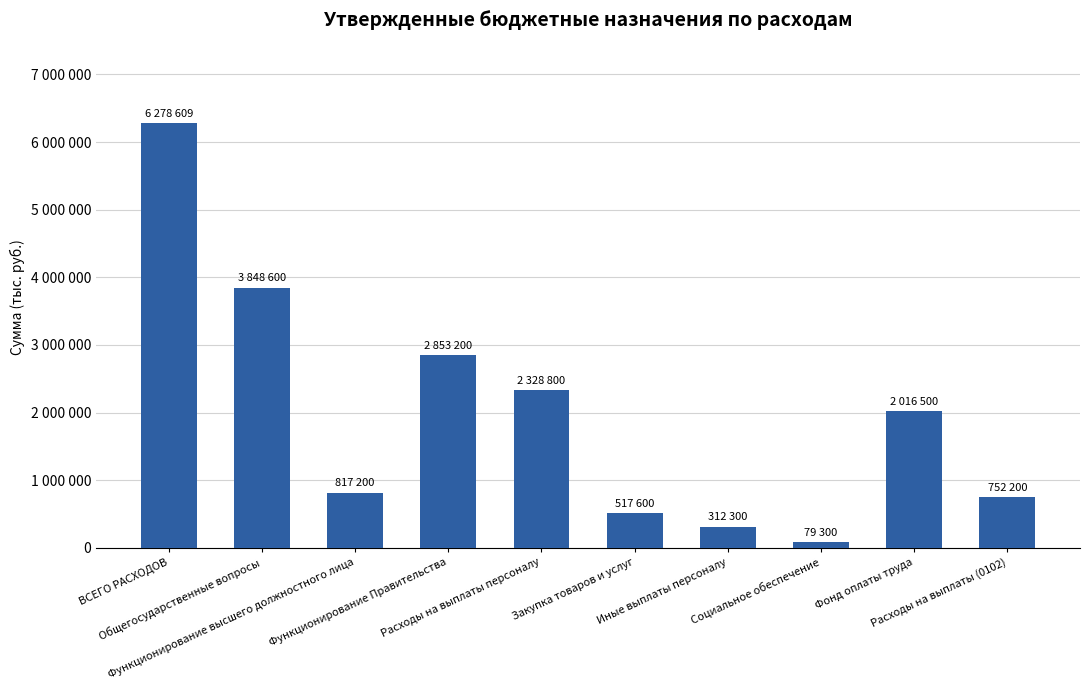

Which has a higher value, Закупка товаров и услуг or Иные выплаты персоналу?

Закупка товаров и услуг